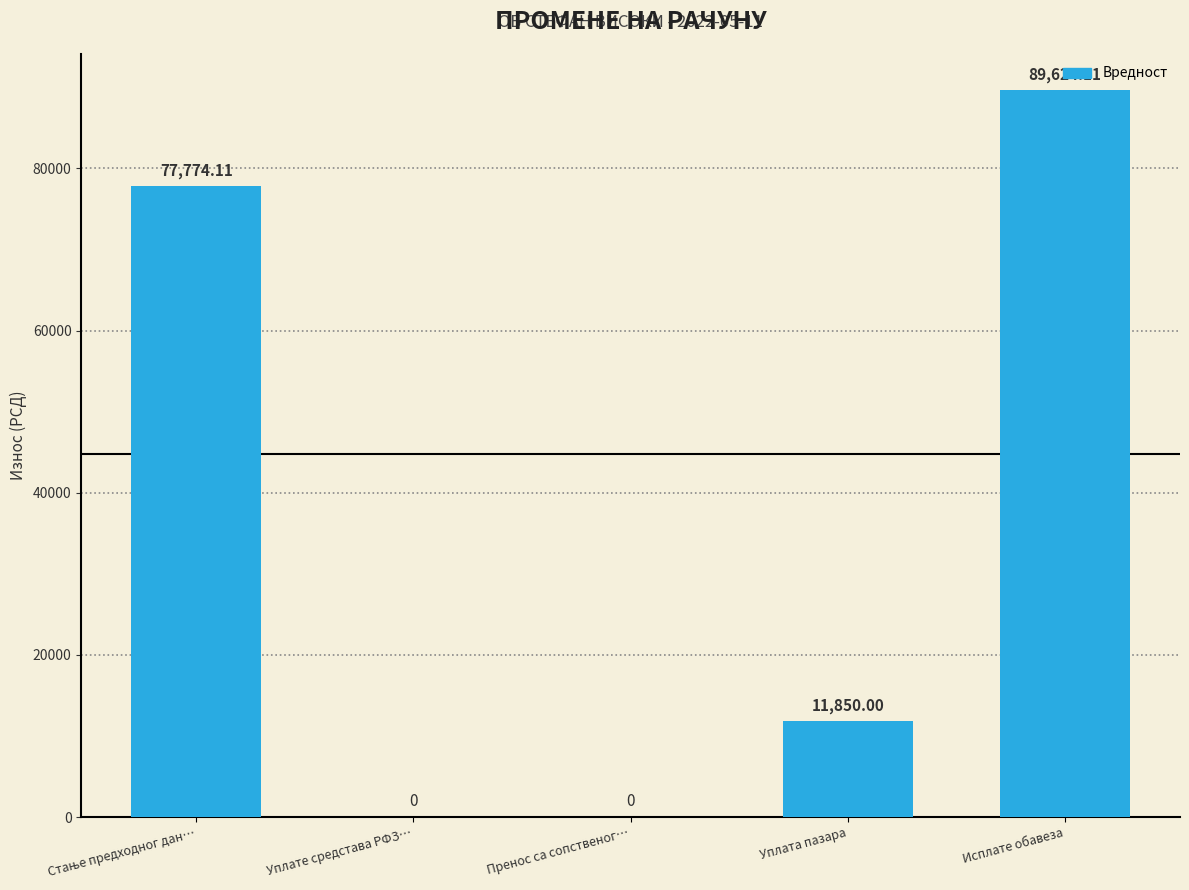

What is the average value?

35849.6